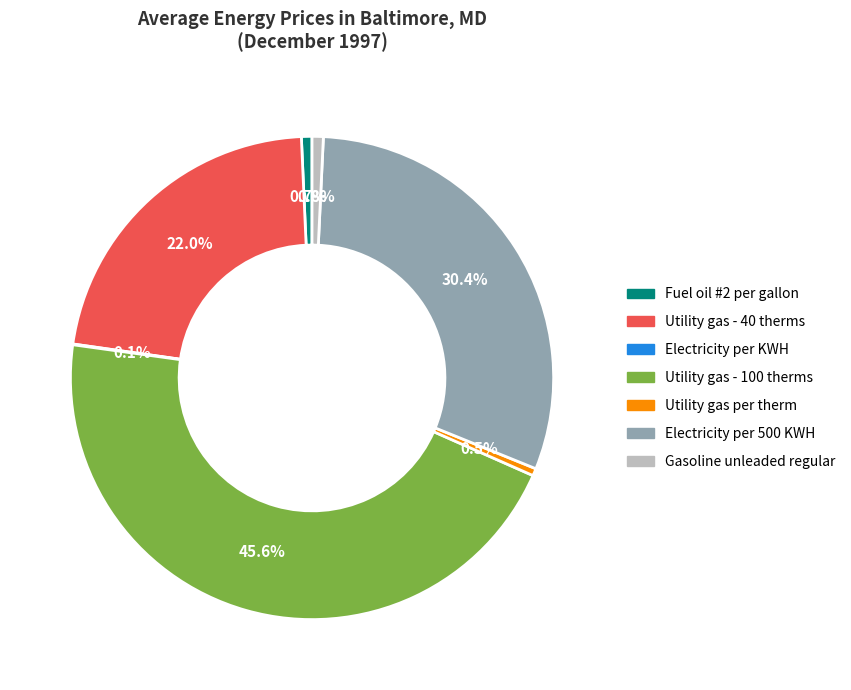

To the nearest percent, what is the combined percentage of Electricity per 500 KWH and Fuel oil #2 per gallon?

31%